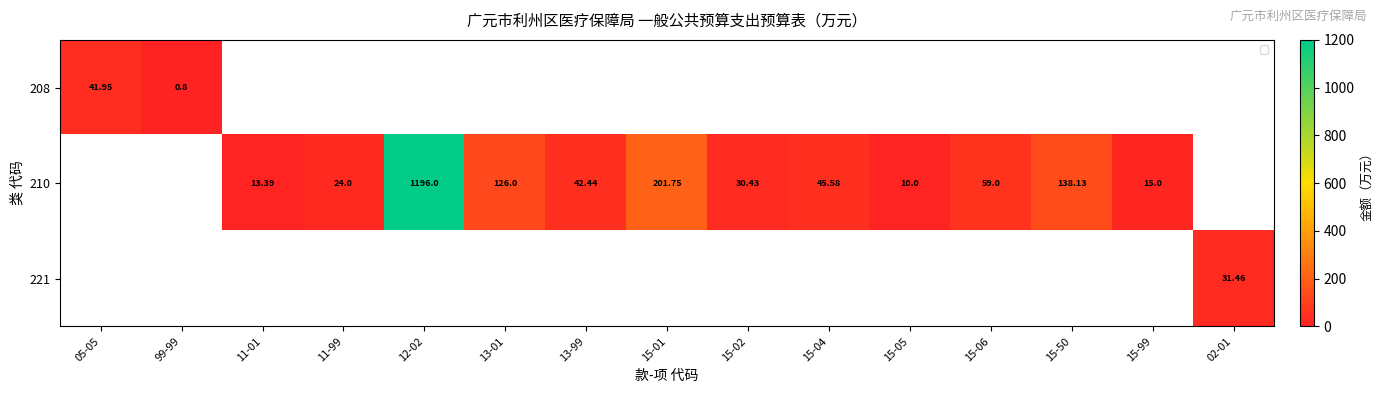

Is the value of 208 at 99-99 greater than the value of 210 at 15-50?

No